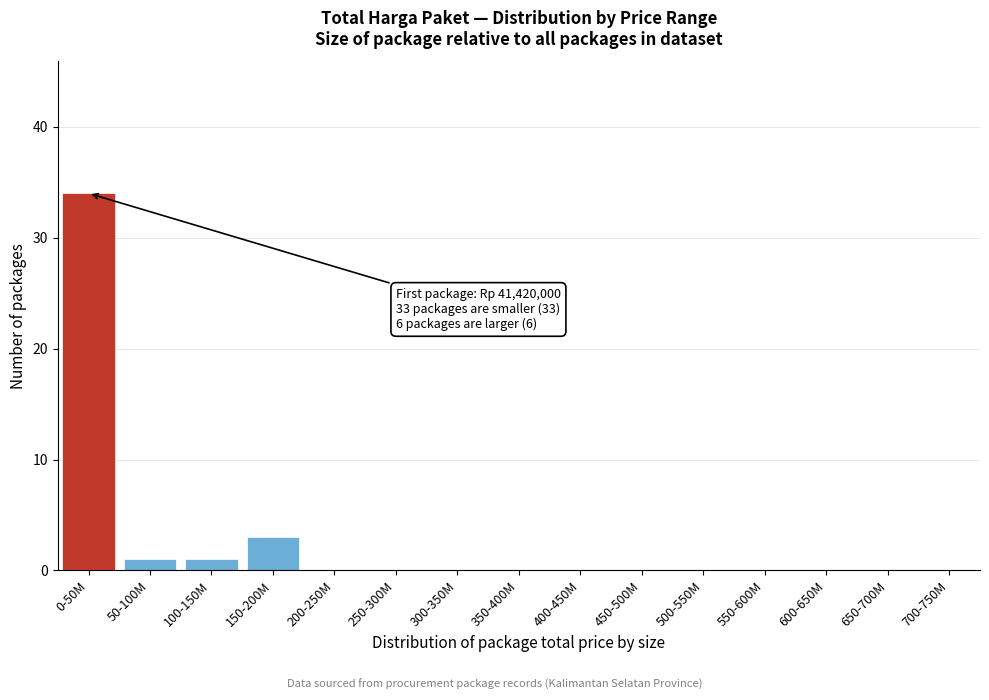

Reading right to left, extract all data points from this chart.

700-750M=0	650-700M=0	600-650M=0	550-600M=0	500-550M=0	450-500M=0	400-450M=0	350-400M=0	300-350M=0	250-300M=0	200-250M=0	150-200M=3	100-150M=1	50-100M=1	0-50M=34